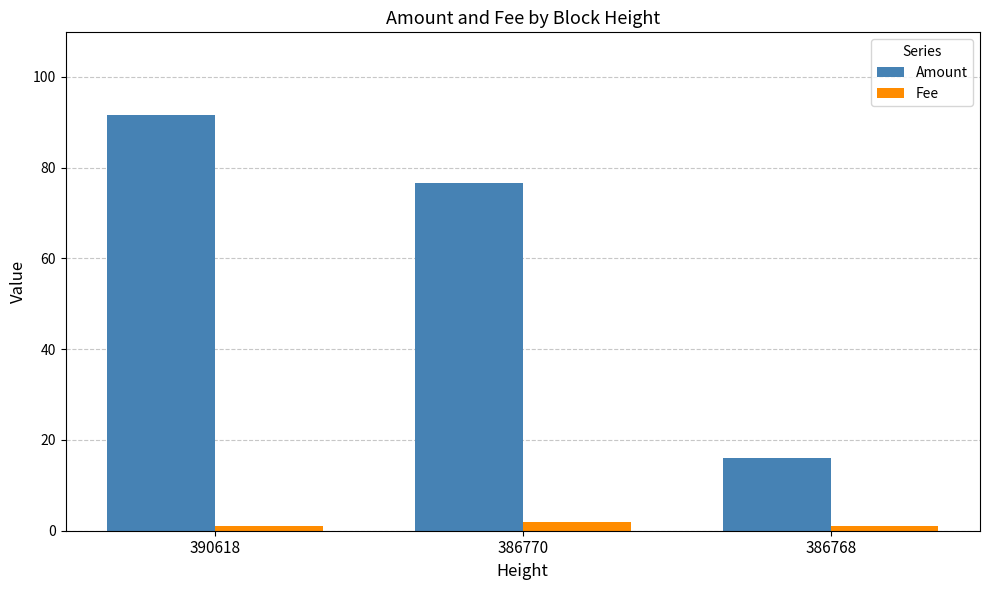

Which series has the largest total across all categories?

Amount